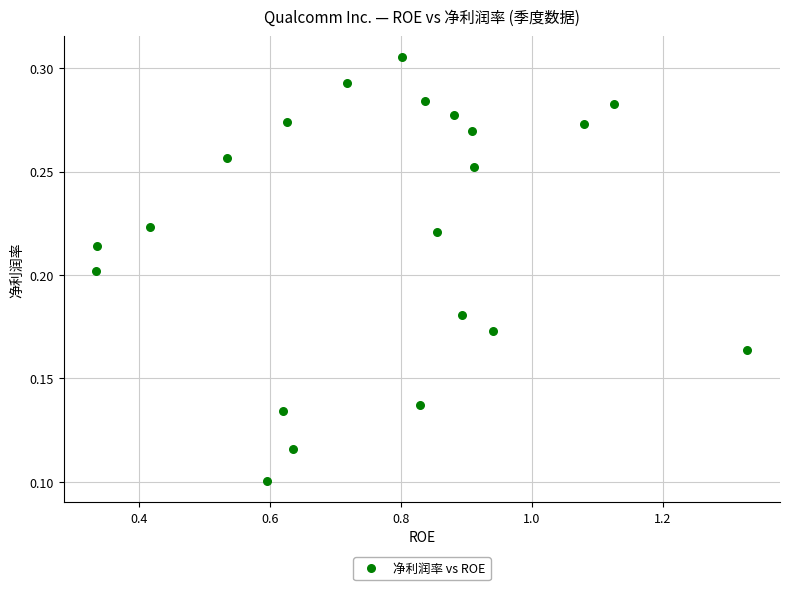

What is the range of X values (max minus min)?

1.0